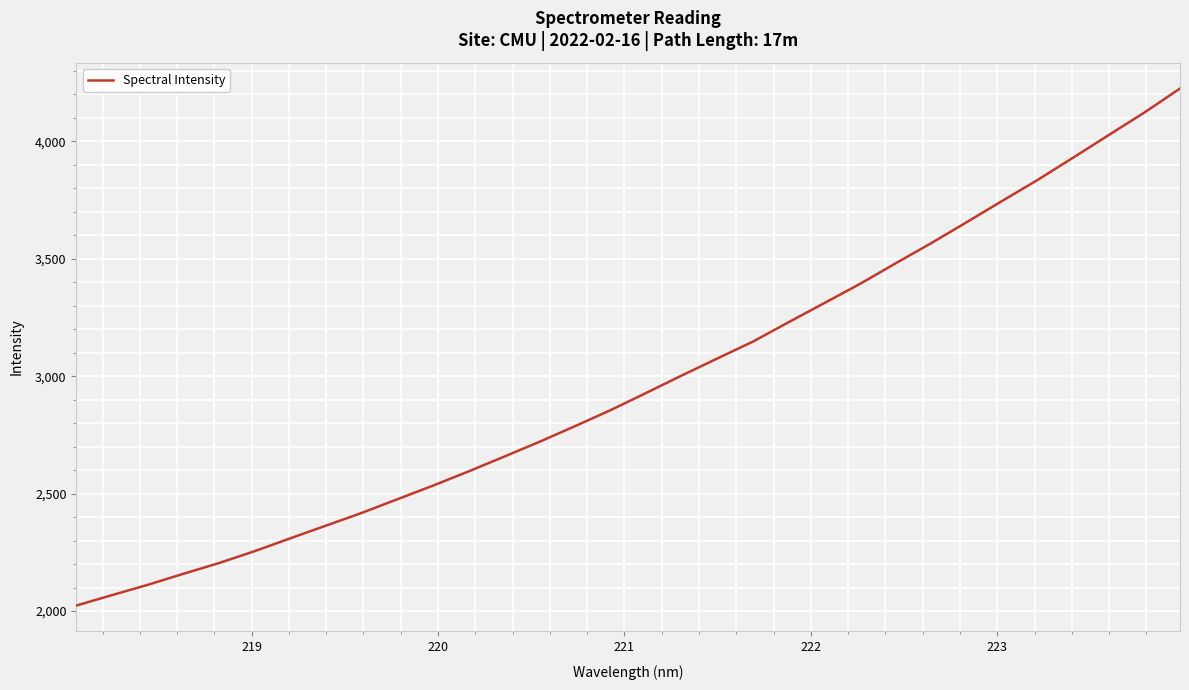

What is the difference between the maximum and minimum values?

2200.8